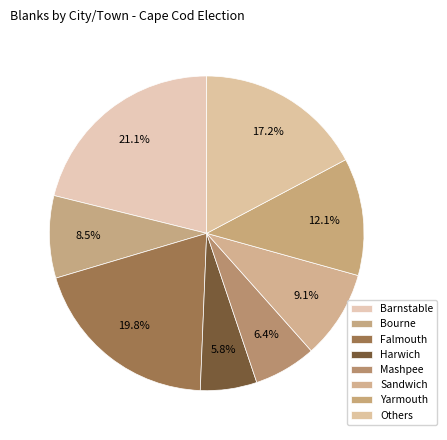

Do Harwich and Bourne together represent more than half of the pie?

No